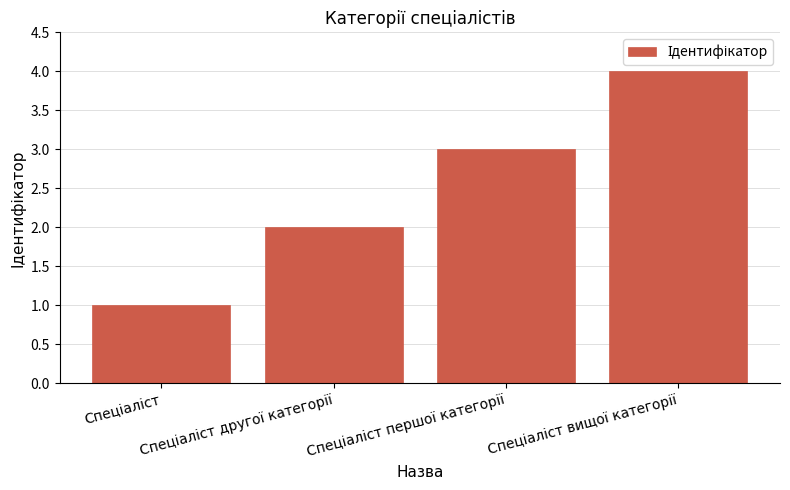

What is the maximum value shown in the chart?

4